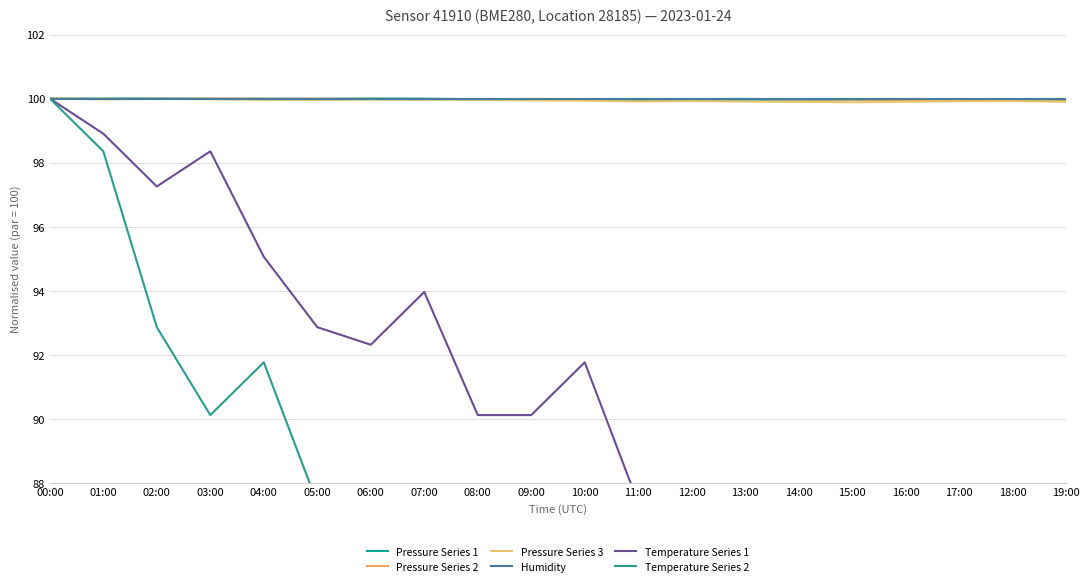

What is the difference between the maximum and minimum values in the Pressure Series 3 series?

0.1